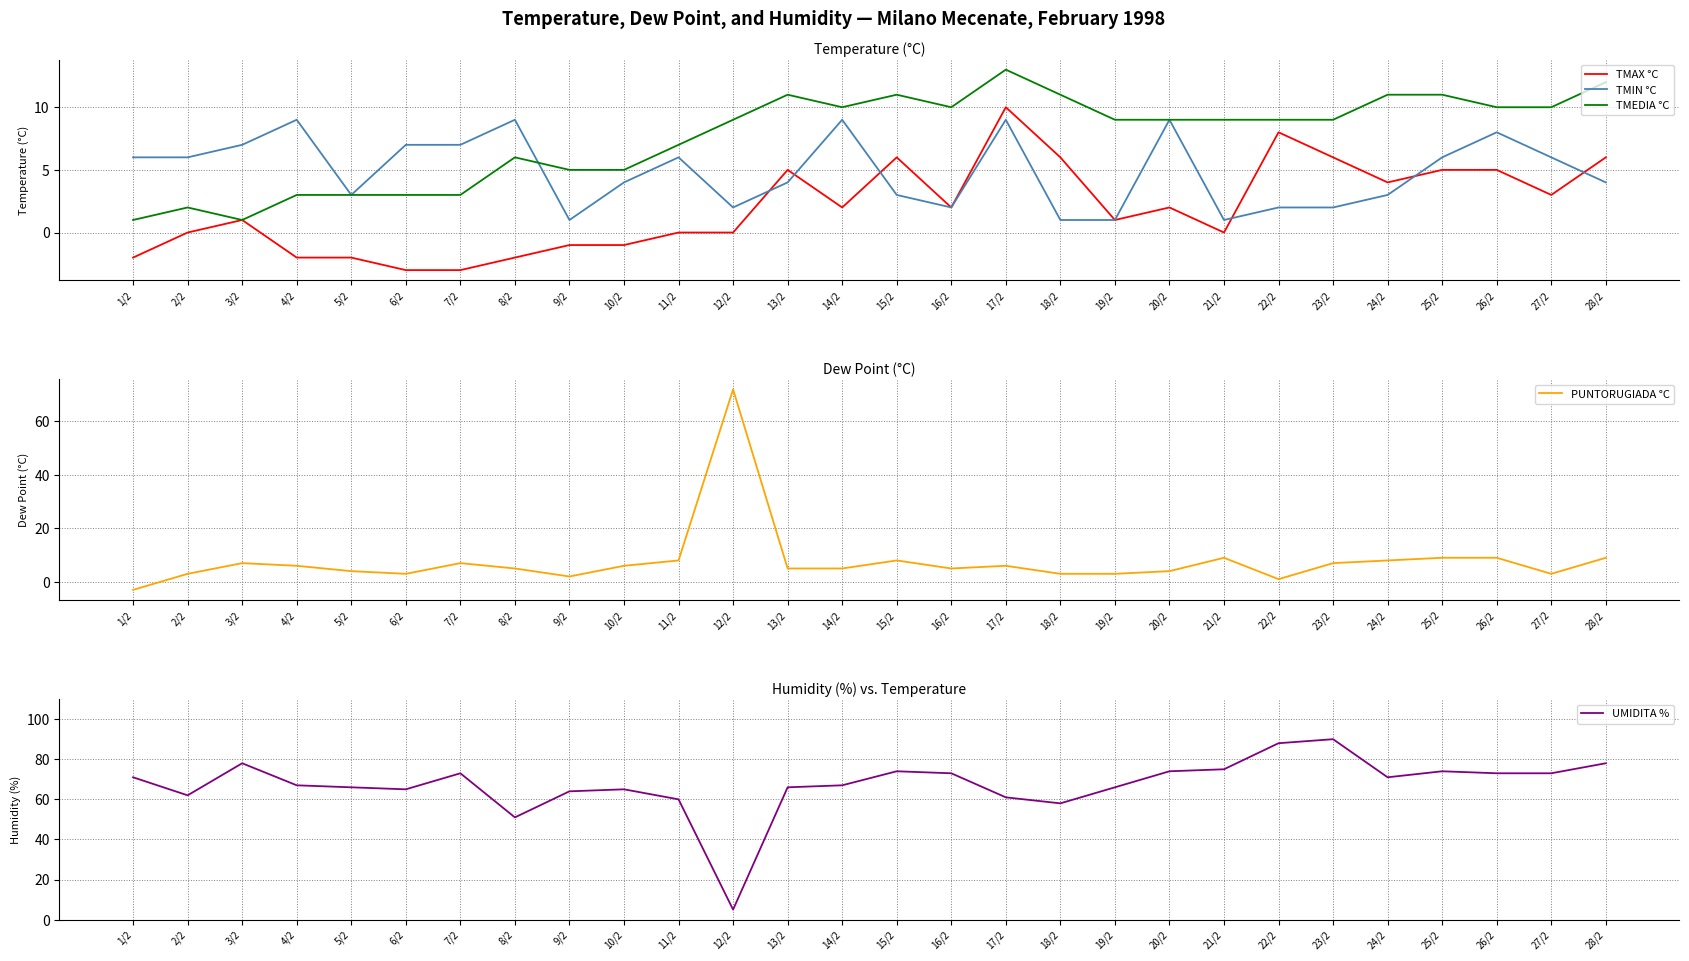

True or false: UMIDITA % has more than 2 points higher than both neighbors.

True